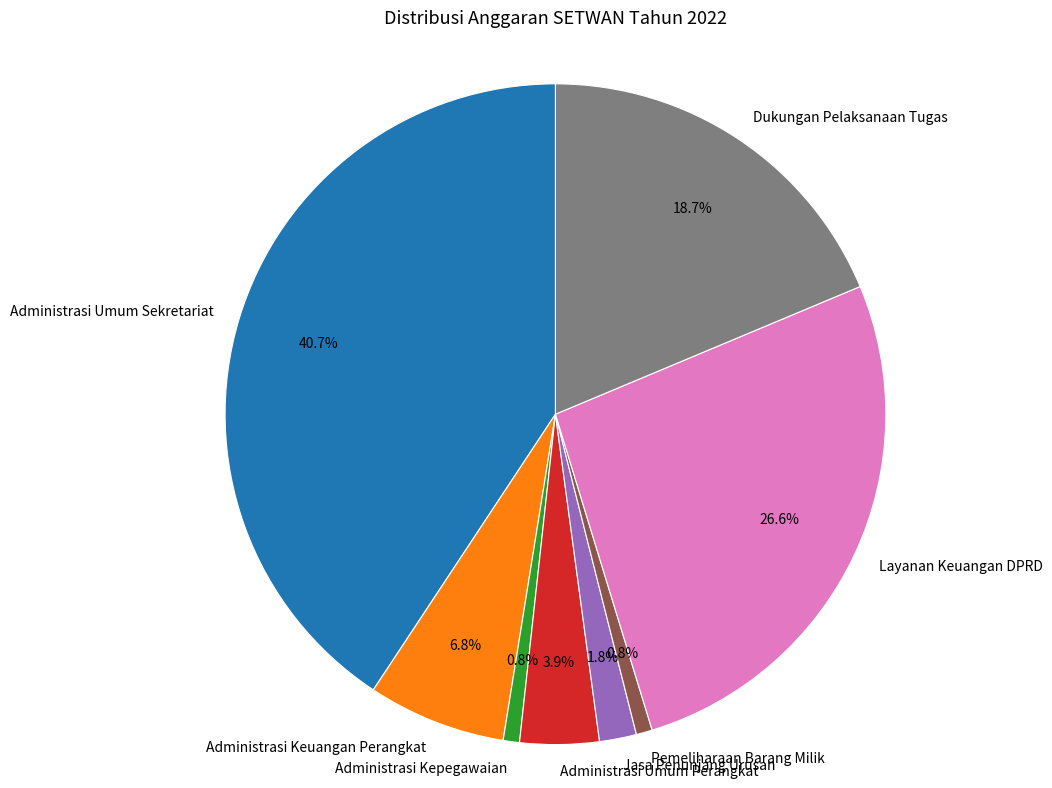

Combined, do Layanan Keuangan DPRD and Administrasi Umum Perangkat account for over 50%?

No